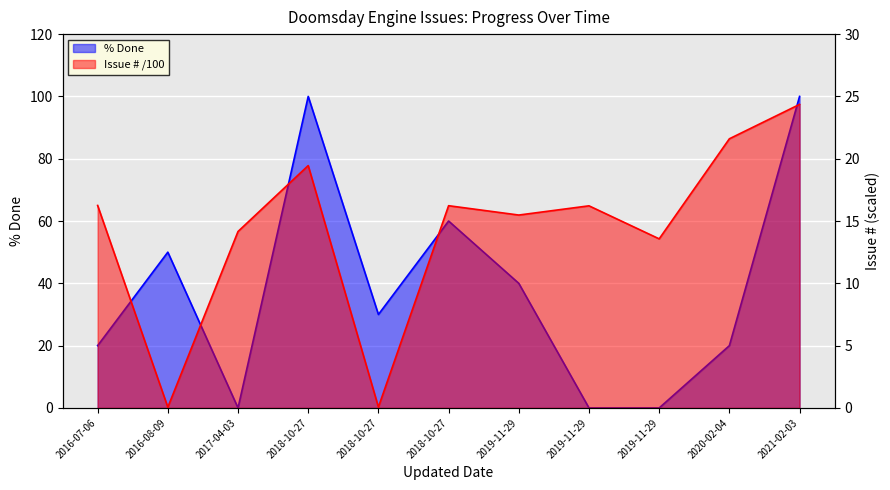

Which label corresponds to the largest value in the chart?

2018-10-27